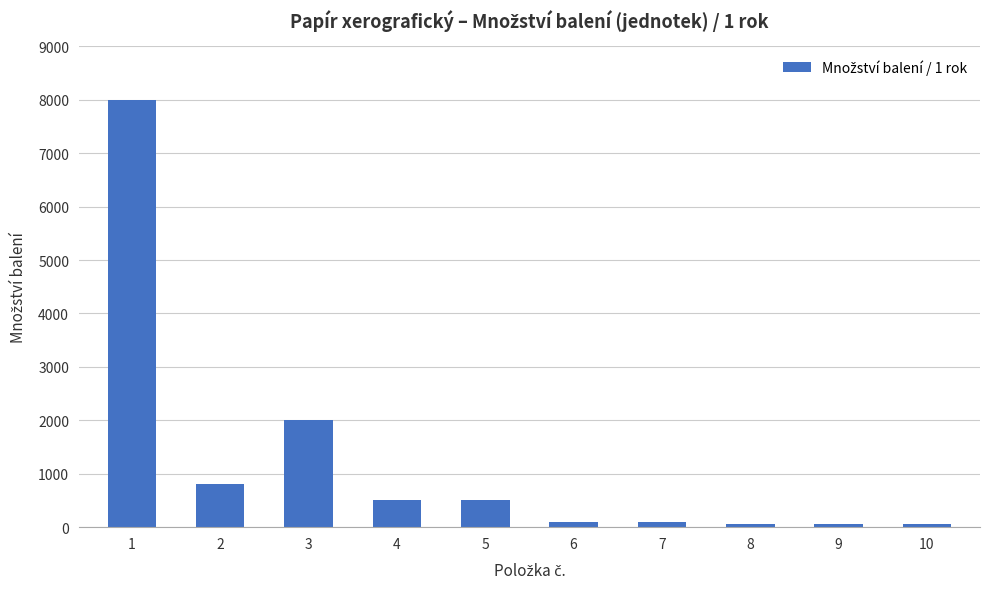

Is it true that the value at 5 is 500?

True